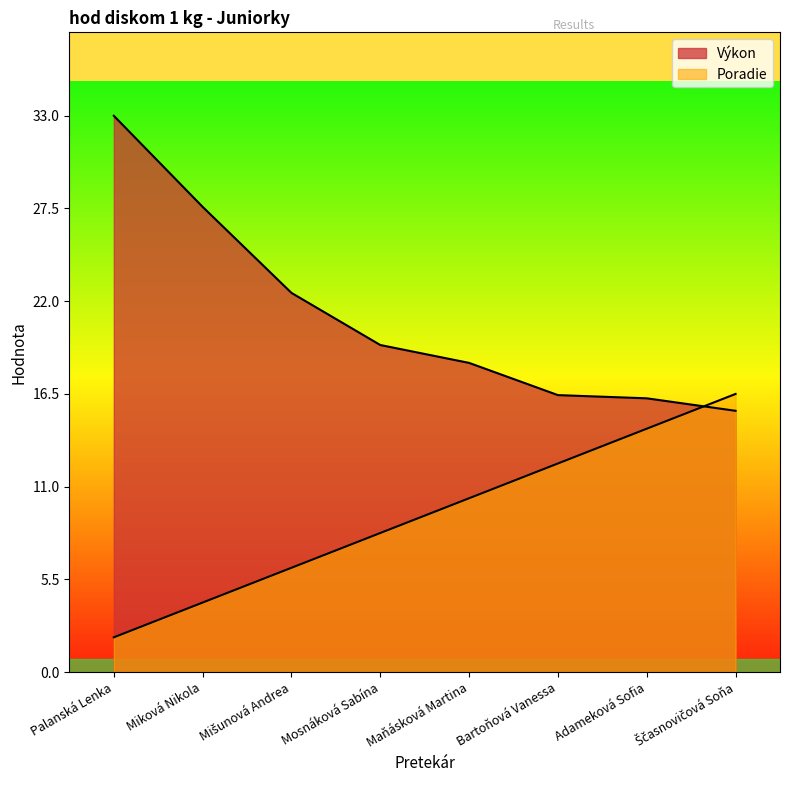

What is the label of the 3rd point from the left?

Mišunová Andrea